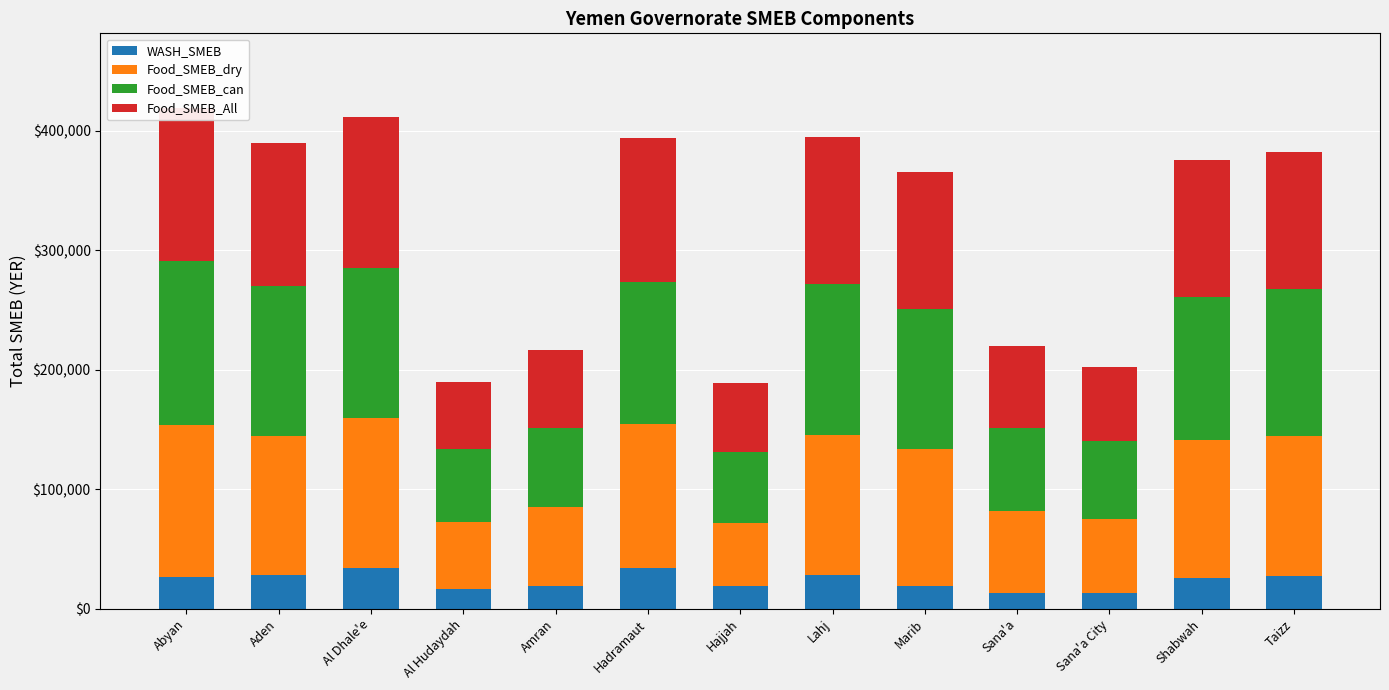

What is the minimum value for WASH_SMEB?

12893.5